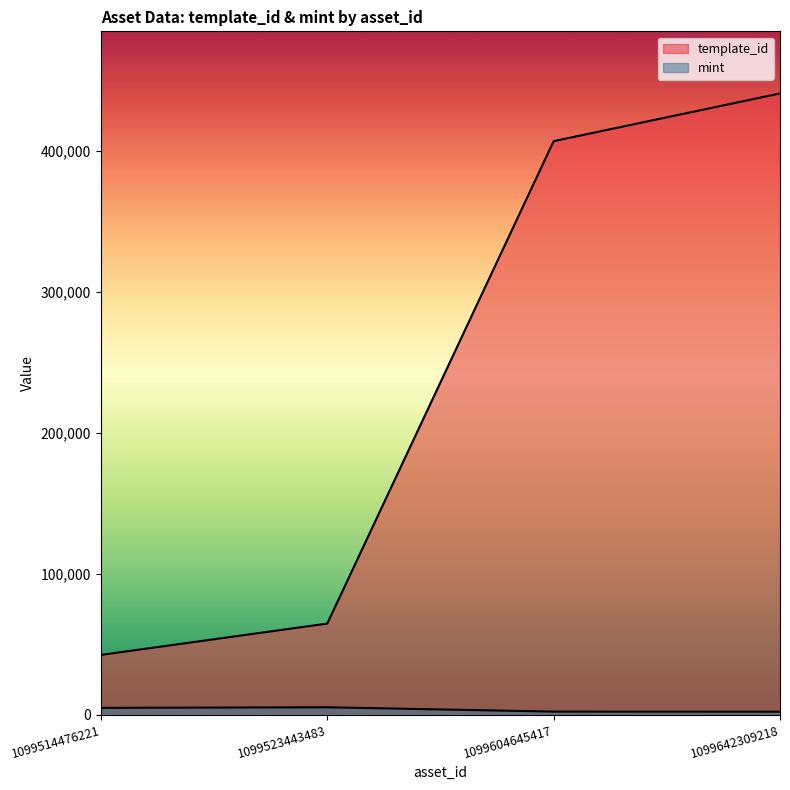

At which category does the chart reach its peak across all series?

1099642309218